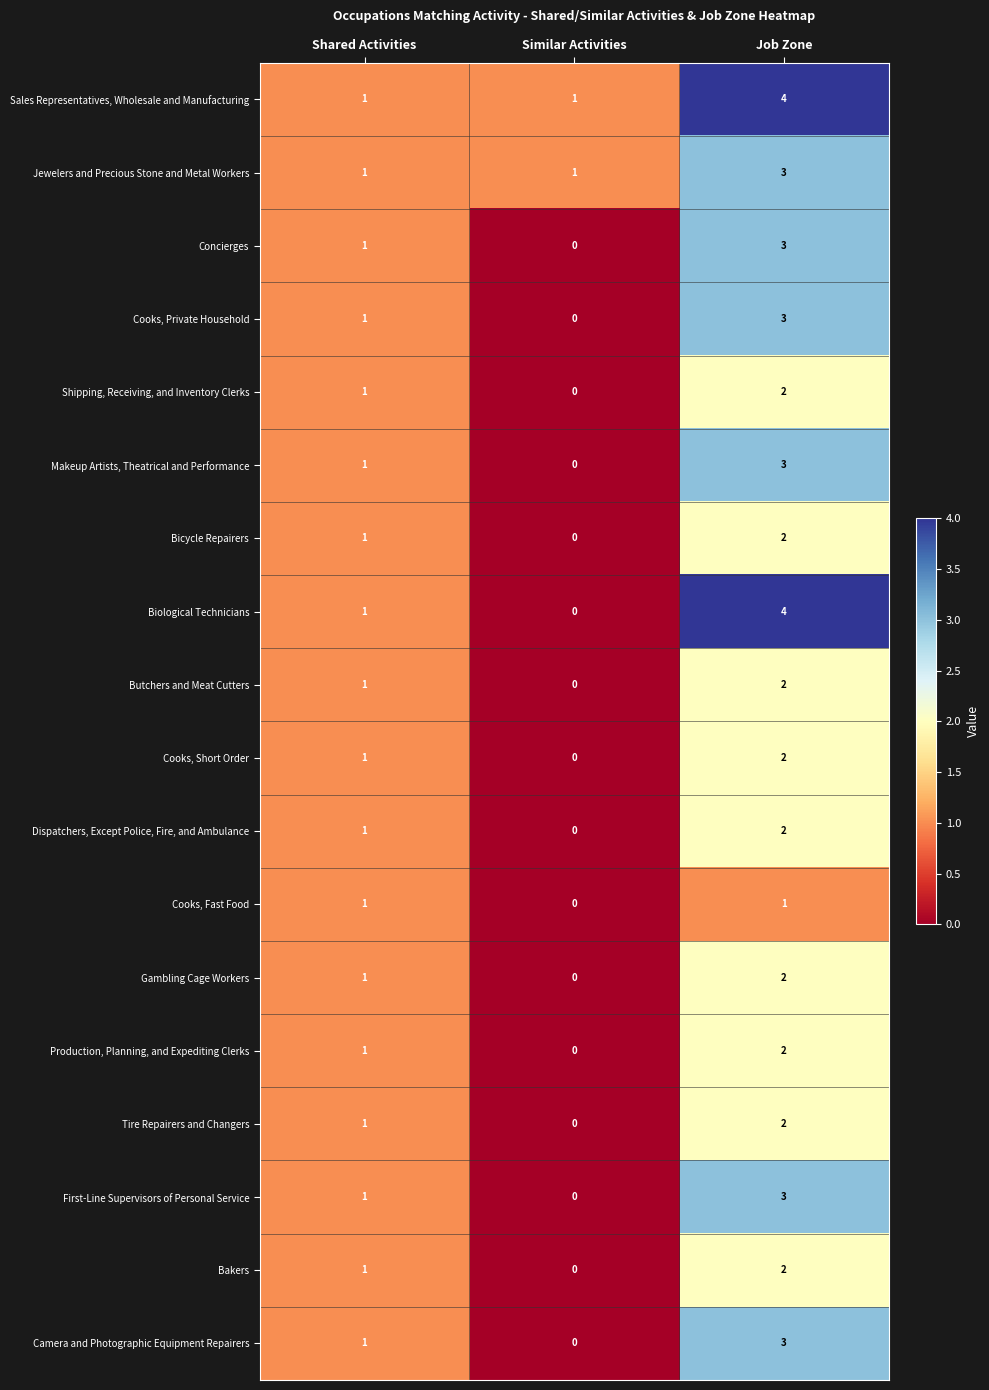

Which series has the largest total across all categories?

Sales Representatives, Wholesale and Manufacturing